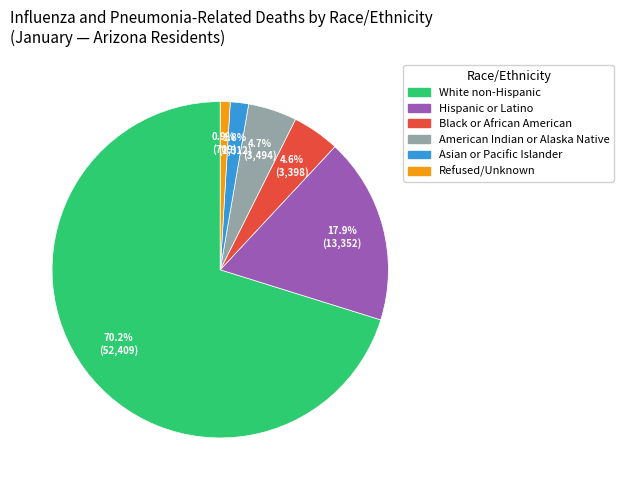

Which has a higher value, White non-Hispanic or Refused/Unknown?

White non-Hispanic